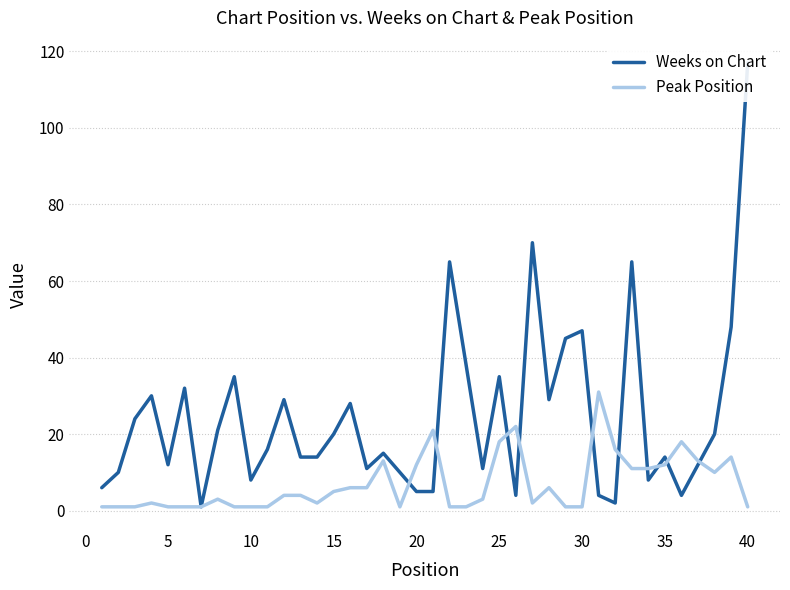

What is the maximum value for Peak Position?

31